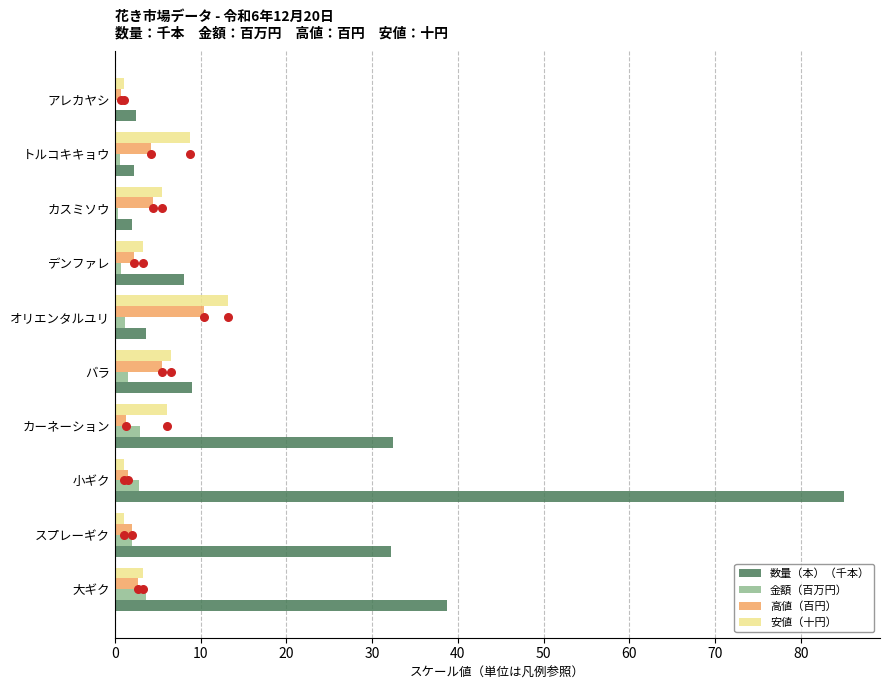

Is the value of 数量（本）（千本） at デンファレ greater than the value of 金額（百万円） at スプレーギク?

Yes